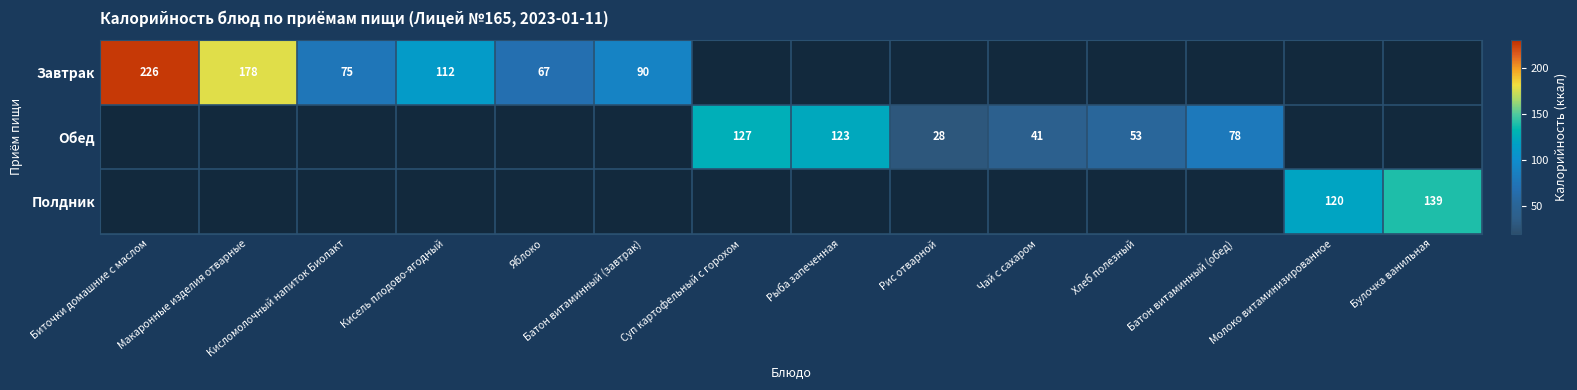

Count the number of categories in the chart.

14